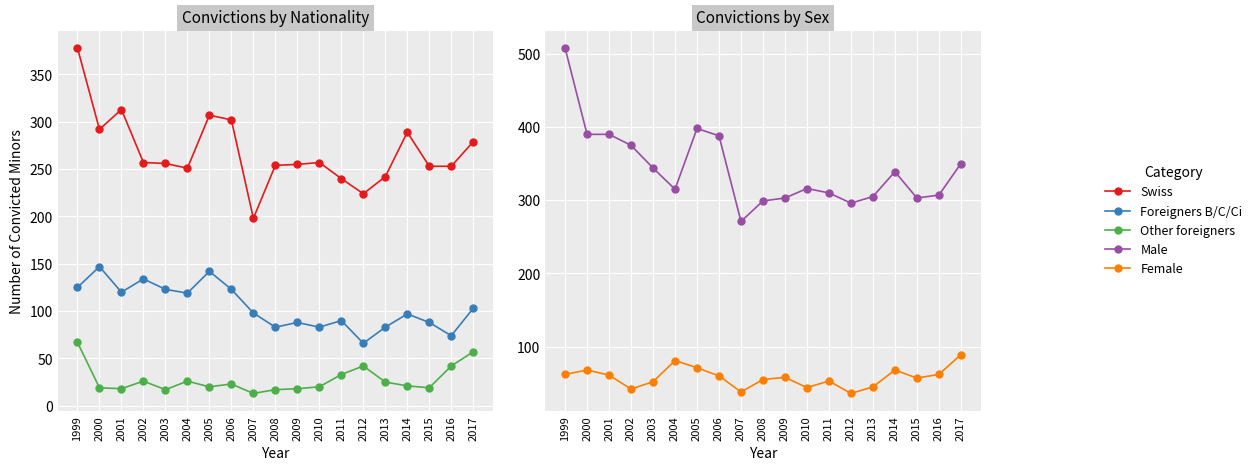

How many data points in Other foreigners are above 21?

9